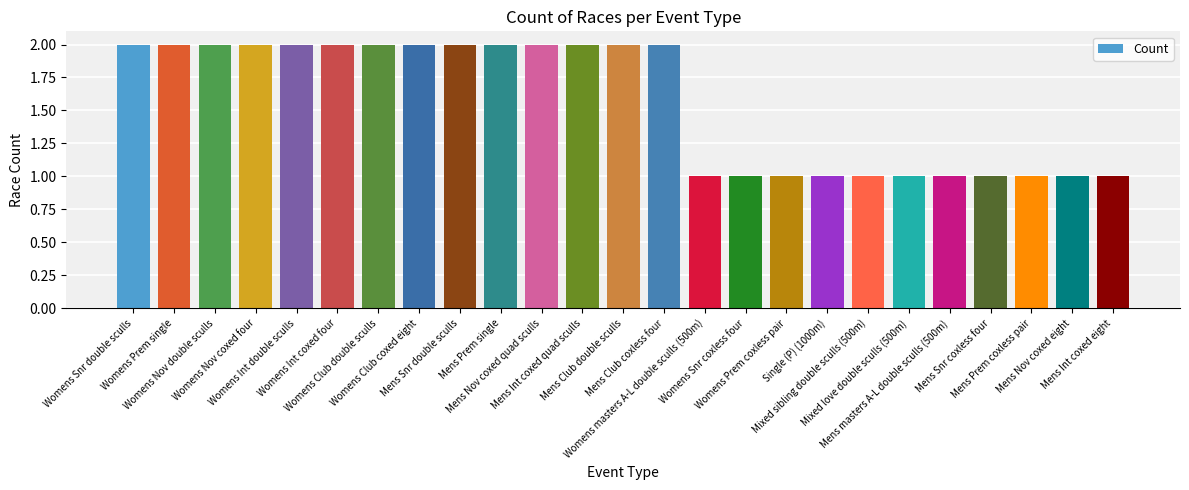

The chart shows a value of 2 at Womens Club double sculls. True or false?

True